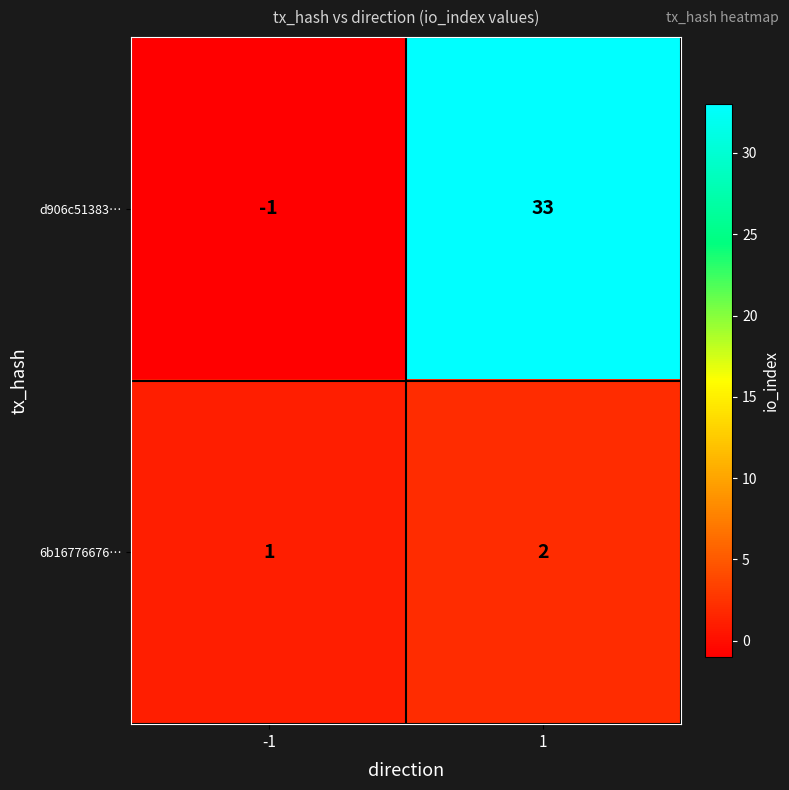

Rank the series at 1 from lowest to highest value.

6b16776676…, d906c51383…